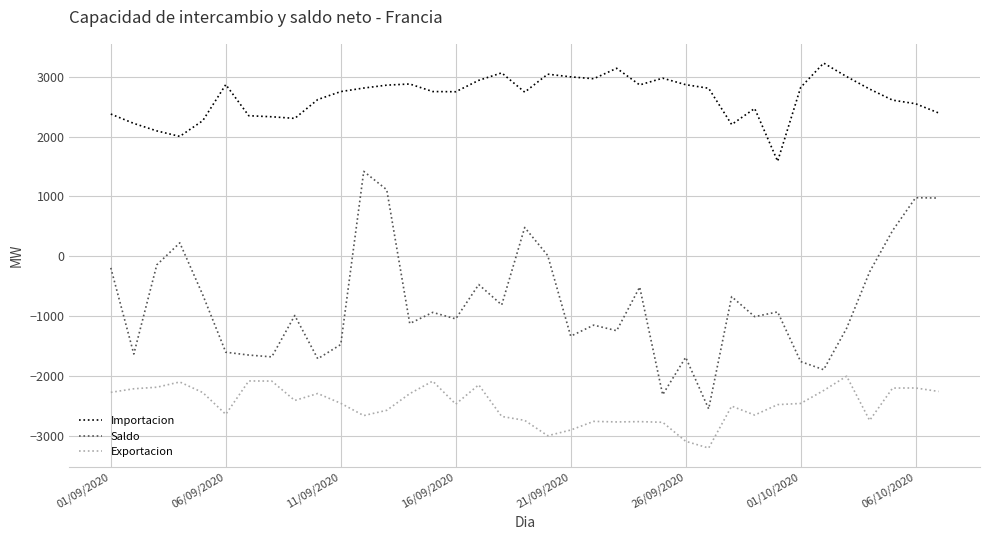

Rank the series by their maximum value, from lowest to highest.

Exportacion, Saldo, Importacion